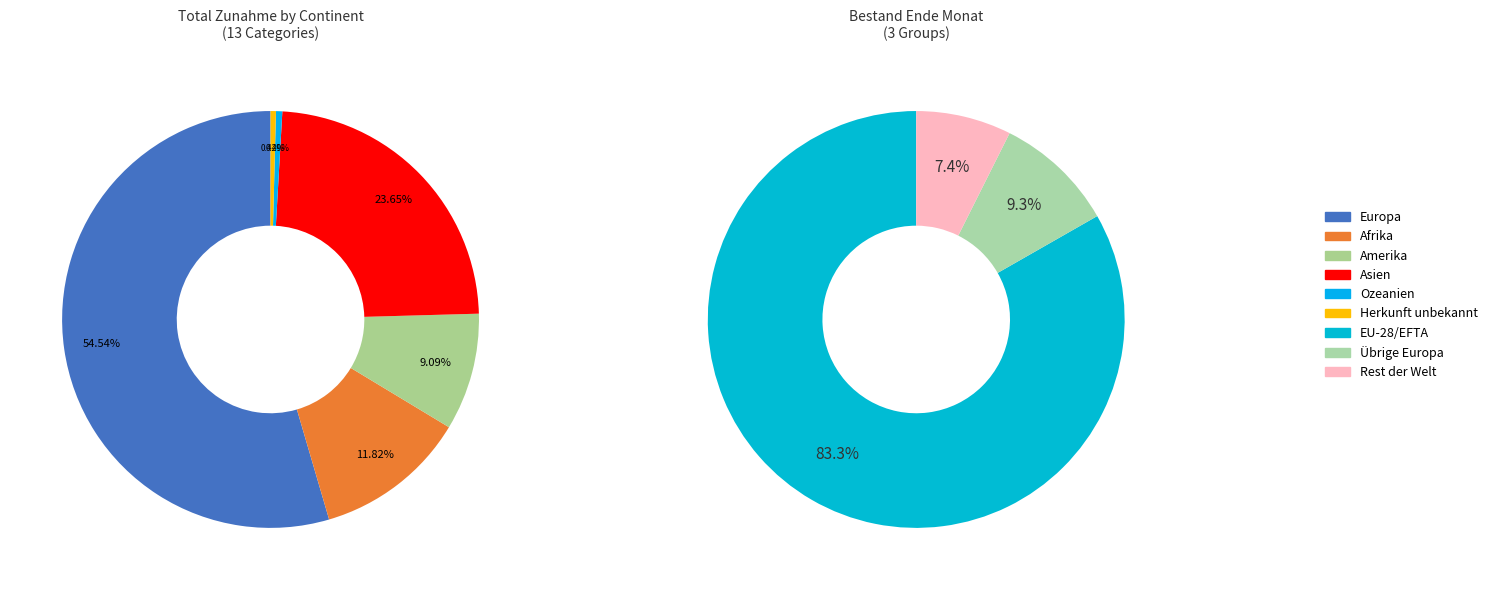

What is the change in value from Europa to Afrika?

-2458